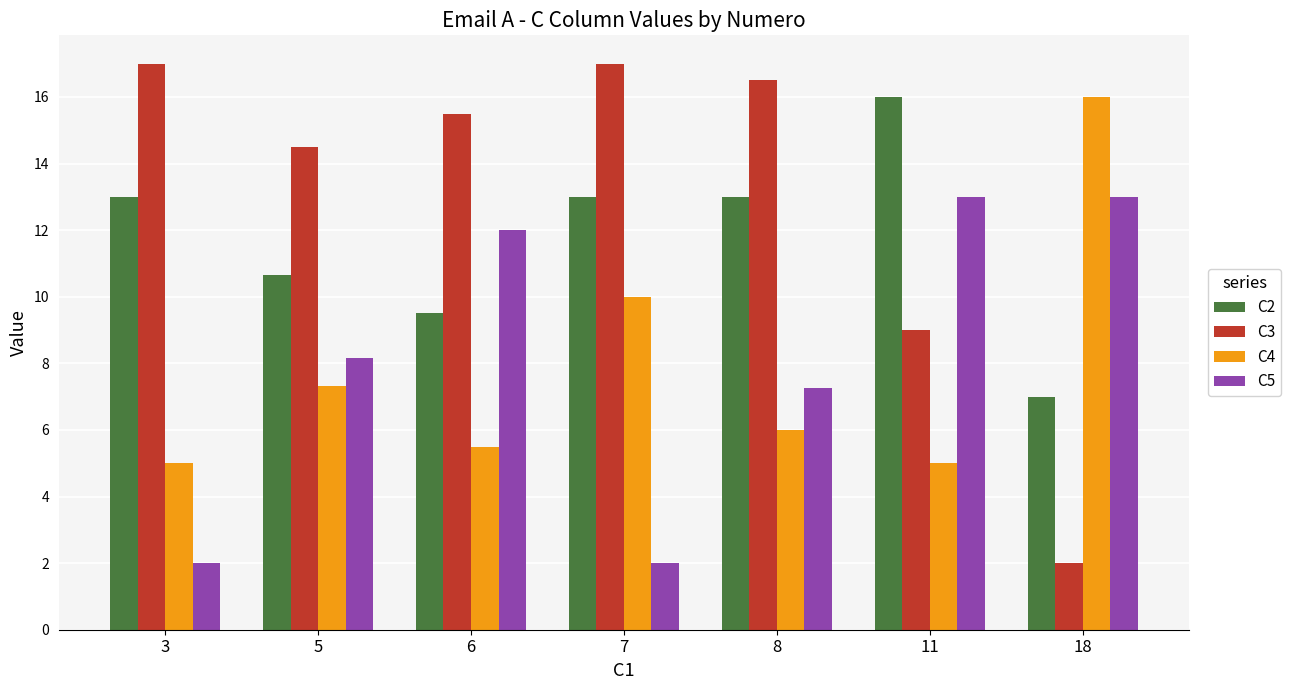

The C4 series shows 3.9 at 18. True or false?

False